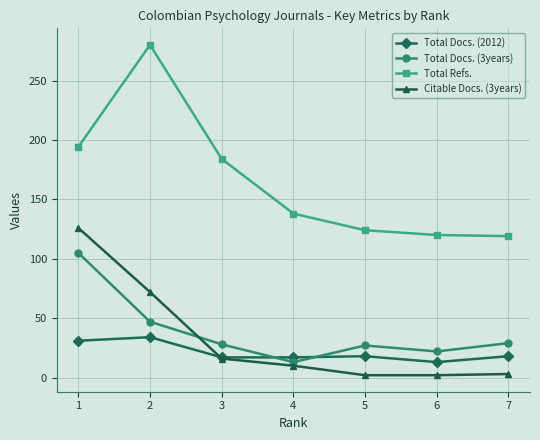

What is the difference between the highest and lowest values at 4?

128